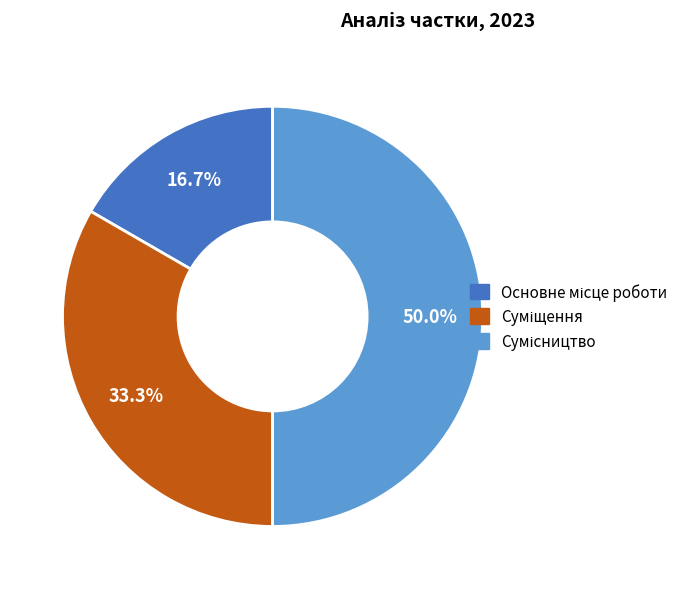

Which has a higher value, Основне місце роботи or Сумісництво?

Сумісництво